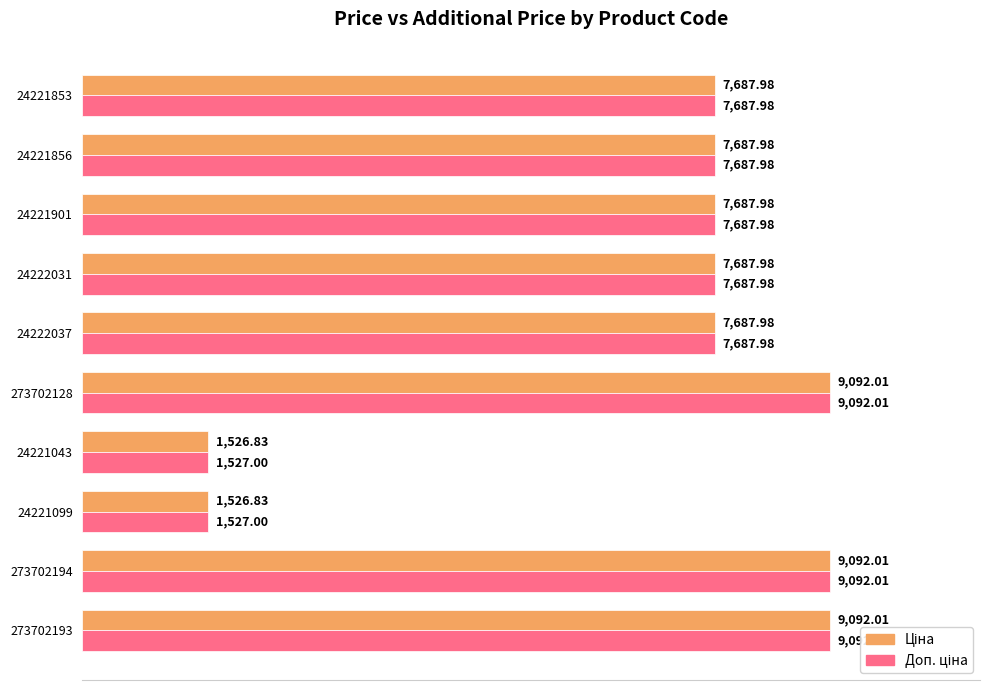

Count the number of categories in the chart.

10